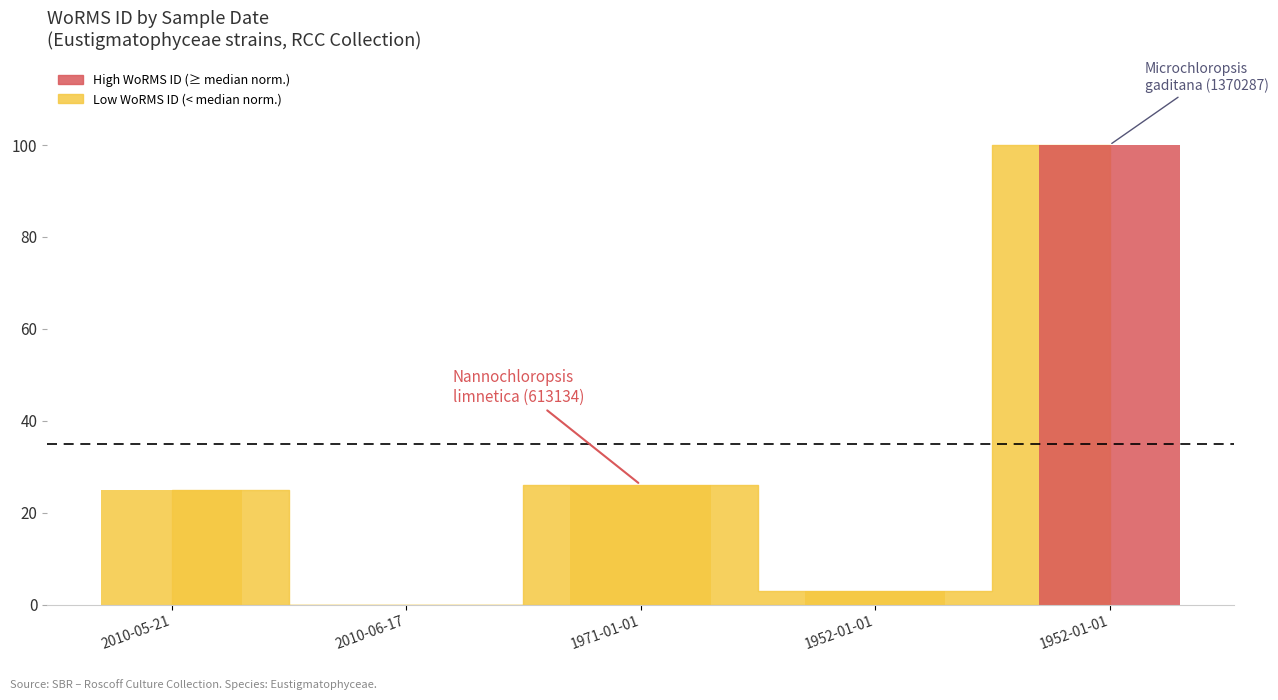

The value at 1971-01-01 is 26.1. True or false?

True